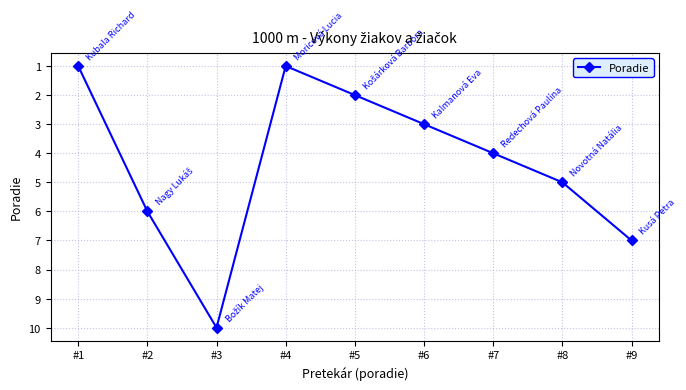

The value at #8 is 5. True or false?

True